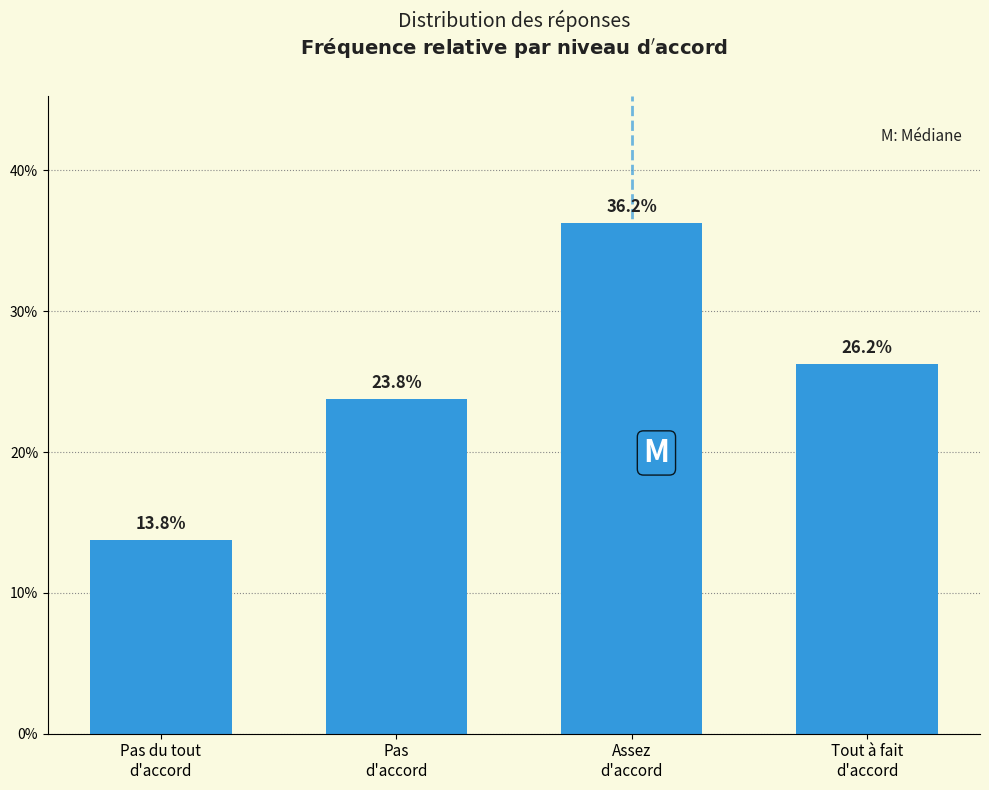

What is the minimum value shown in the chart?

13.8